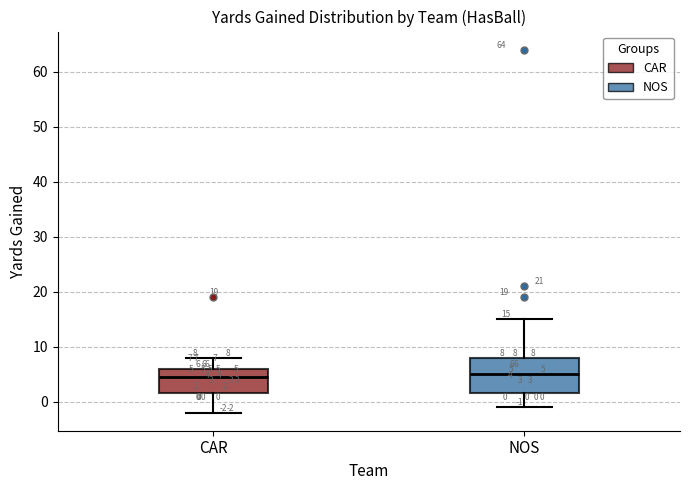

Which box is the tallest, from its lower edge to its upper edge?

NOS